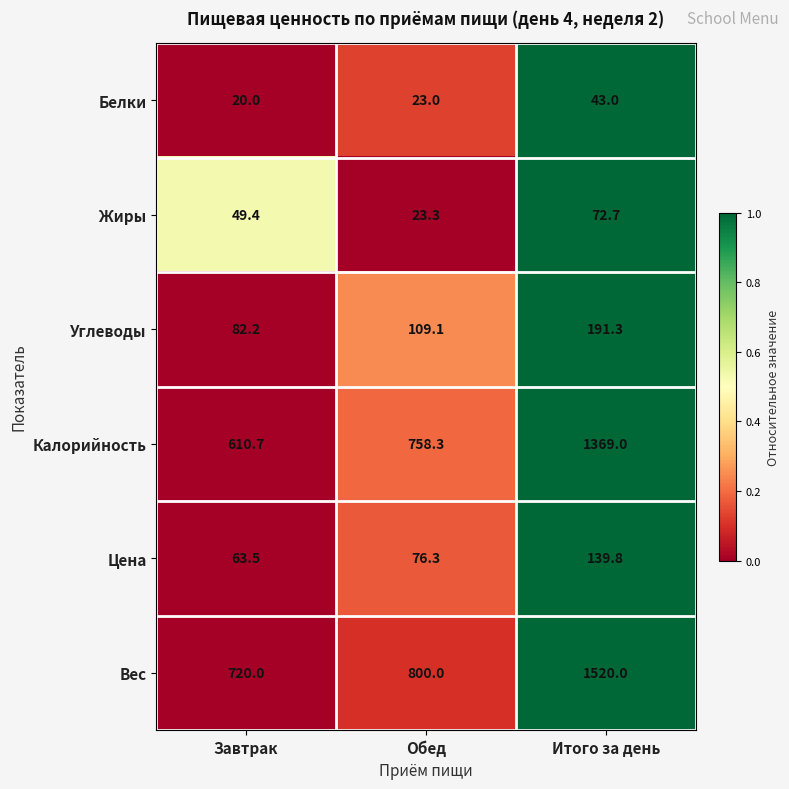

Reading left to right, transcribe all the data shown in this chart.

Белки: 20.0	23.0	43.0
Жиры: 49.4	23.3	72.7
Углеводы: 82.2	109.1	191.3
Калорийность: 610.7	758.3	1369.0
Цена: 63.5	76.3	139.8
Вес: 720.0	800.0	1520.0